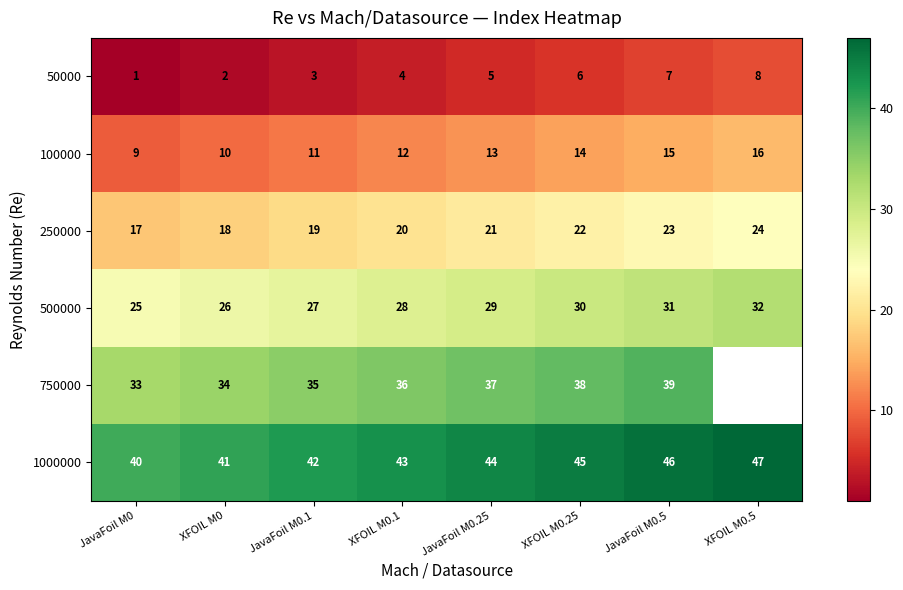

Rank the series at JavaFoil M0.5 from highest to lowest value.

1000000, 750000, 500000, 250000, 100000, 50000